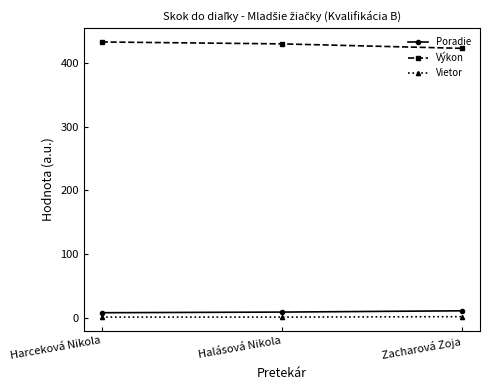

What position from the right is Halásová Nikola?

2